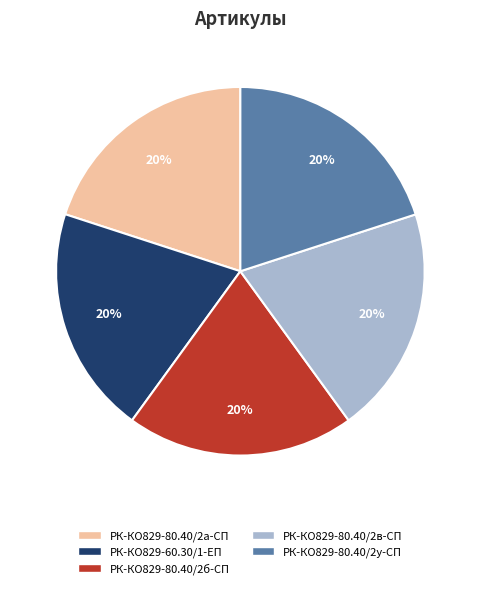

To the nearest percent, what is the average slice percentage?

20%